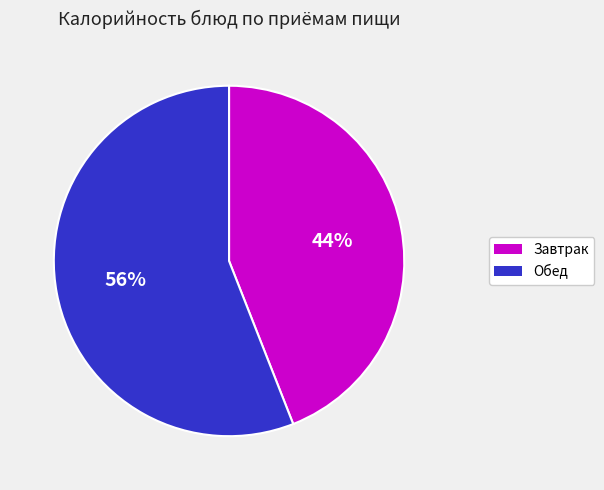

Which has a higher value, Обед or Завтрак?

Обед